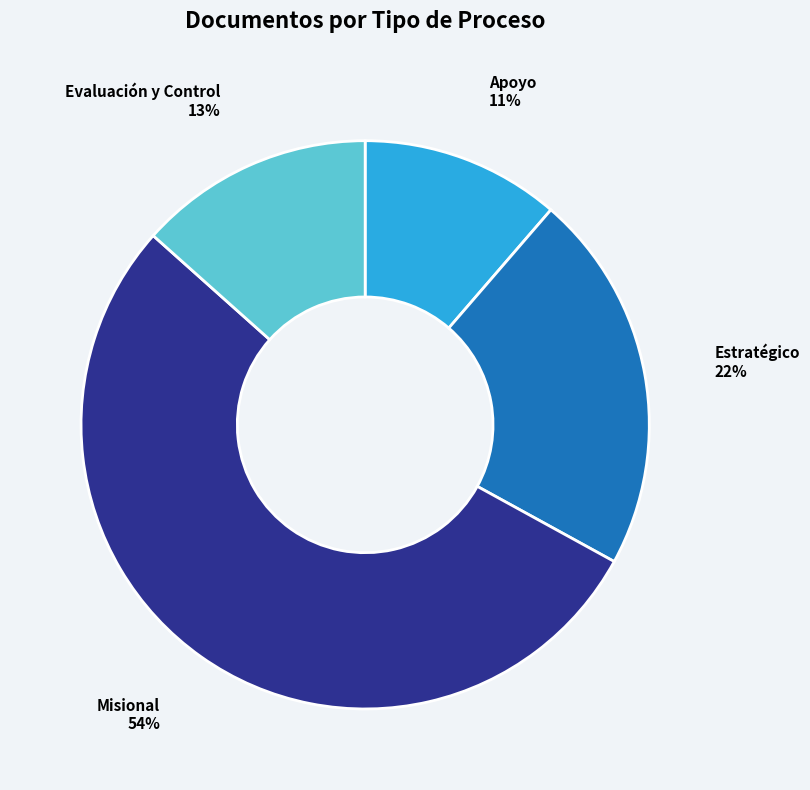

Does any single category account for the majority?

Yes